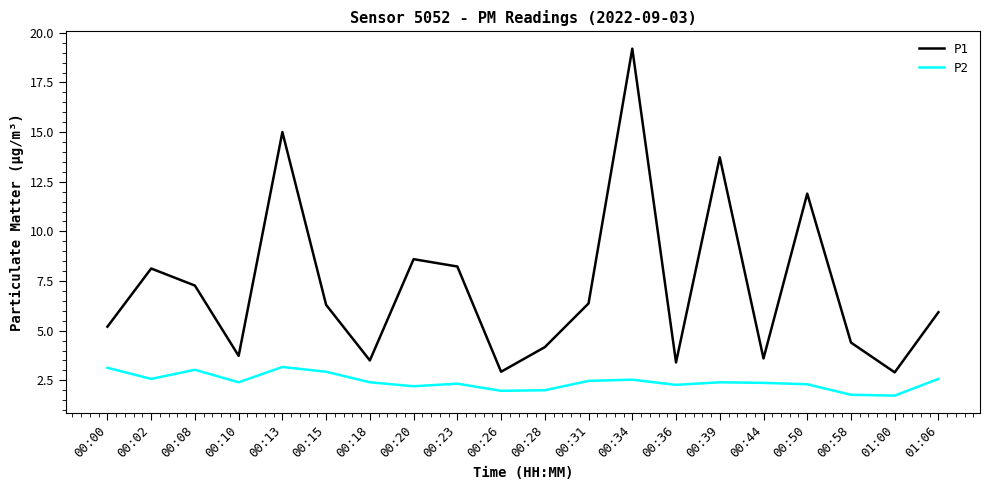

True or false: P2 and P1 cross at least once.

False